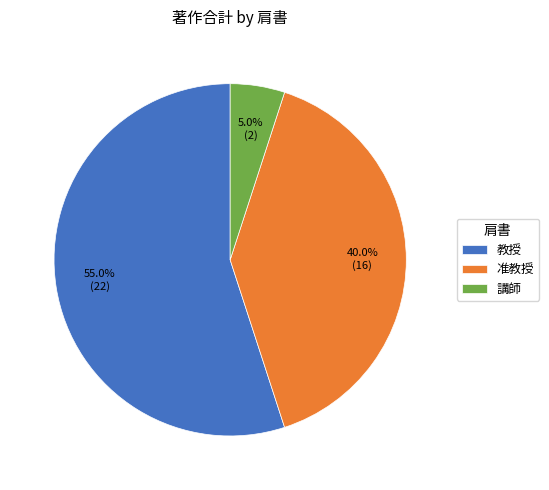

To the nearest percent, what portion does 講師 represent?

5%